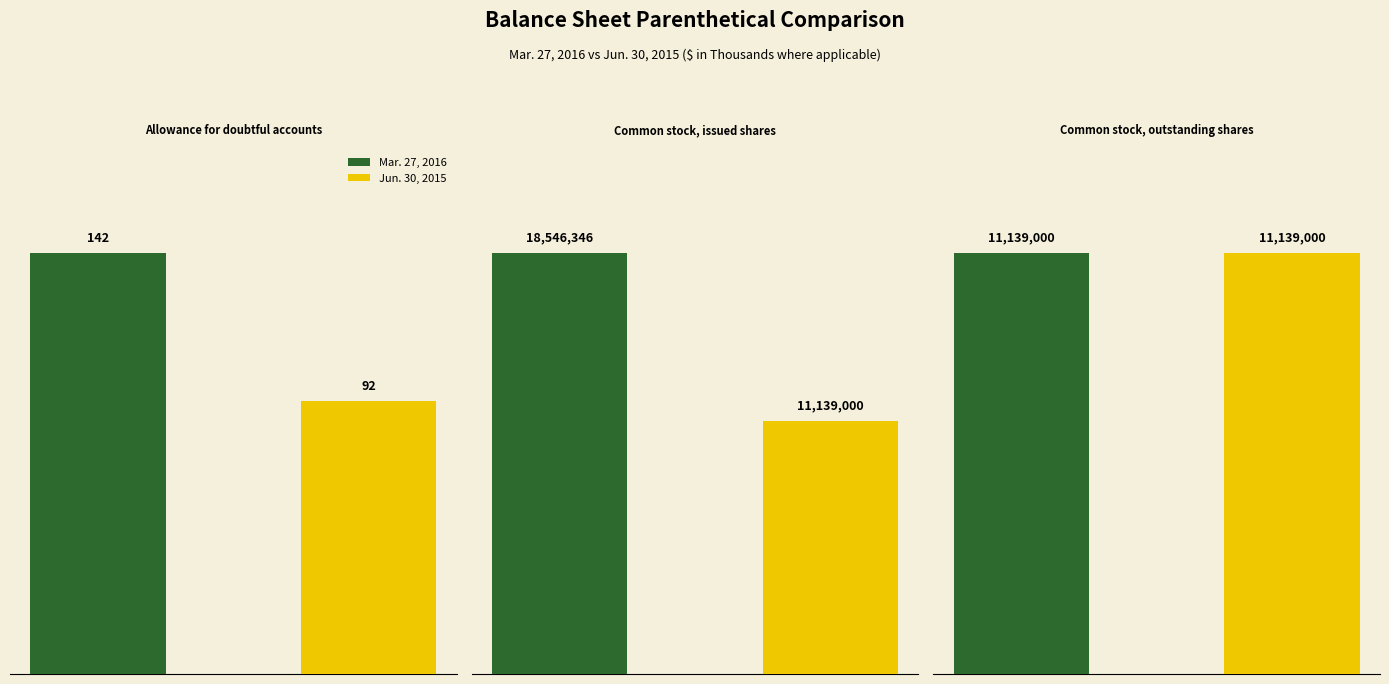

What is the value of the Jun. 30, 2015 bar at the 3rd from the left?

11139000